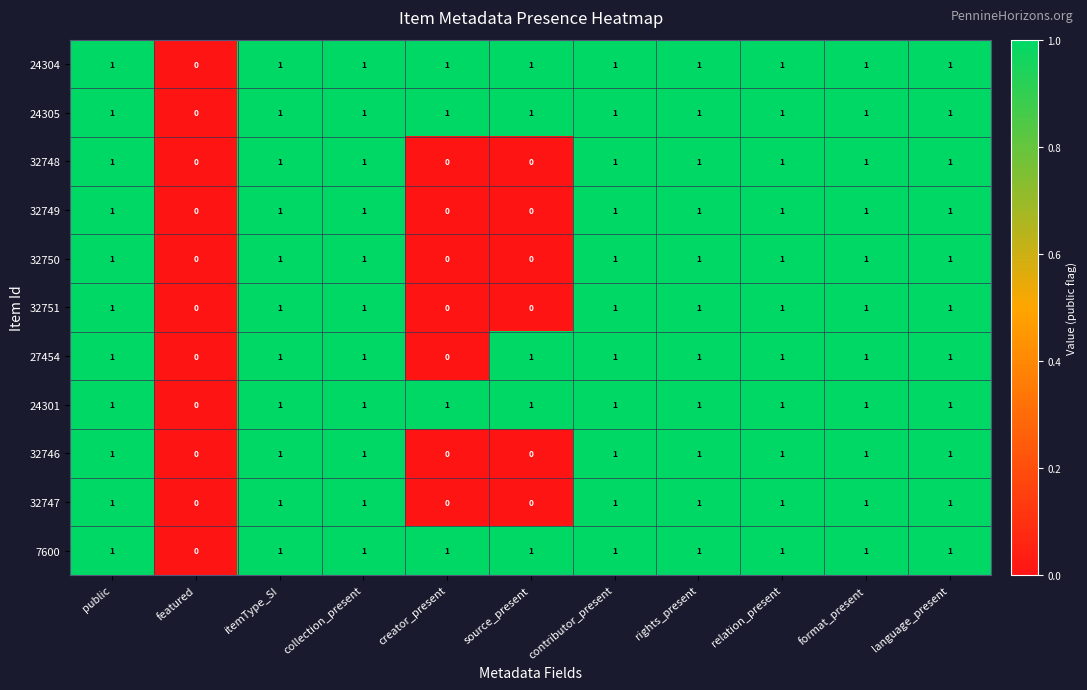

What is the sum of all 24305 values?

10